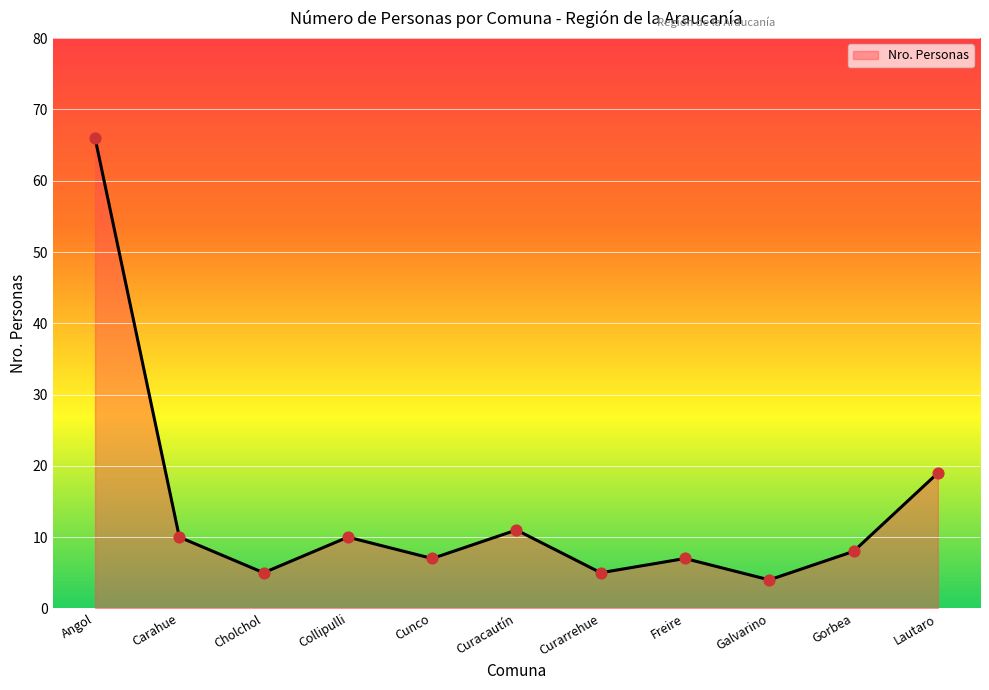

Which has a higher value, Carahue or Gorbea?

Carahue